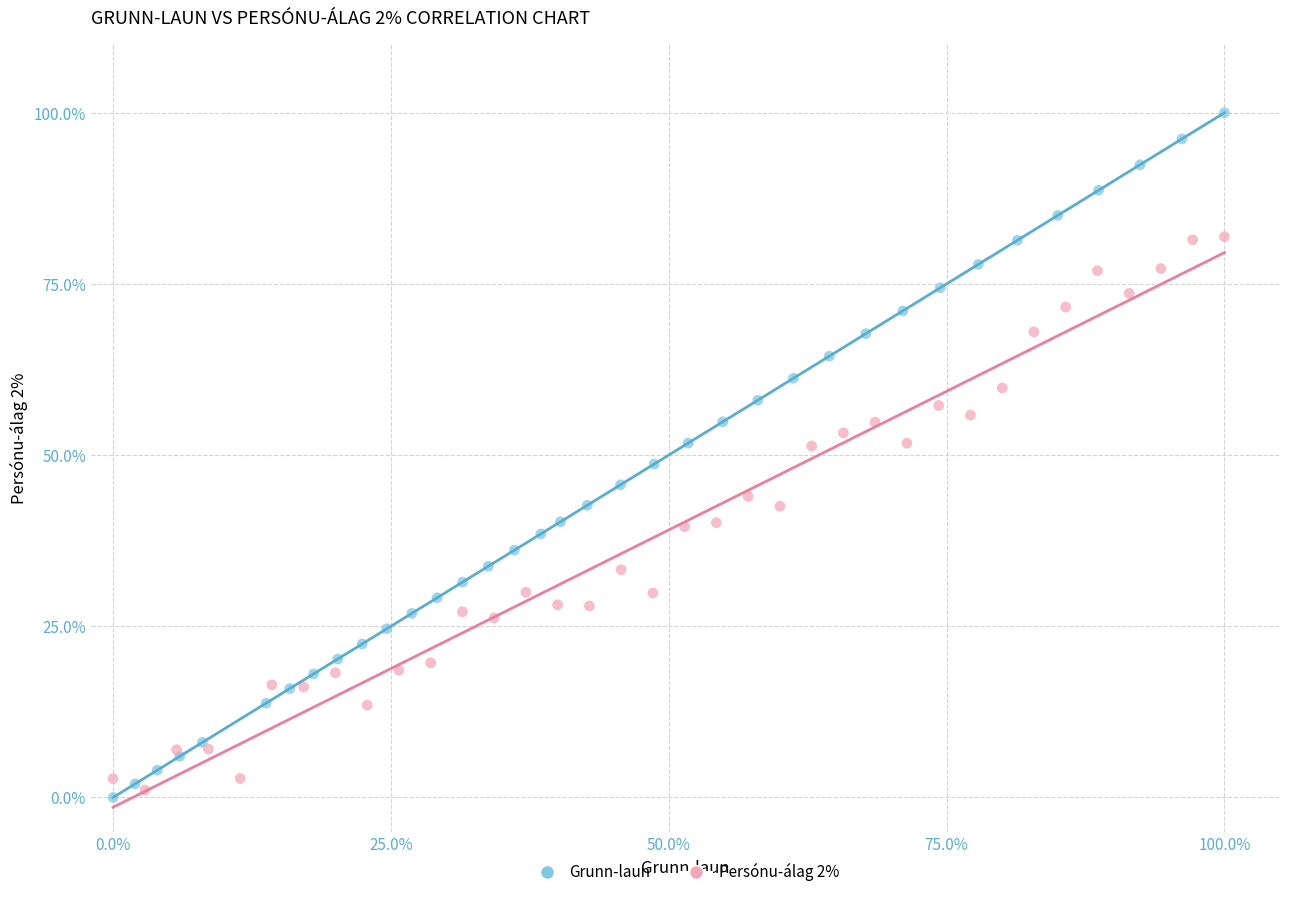

Which series has the largest Y range (max minus min)?

Grunn-laun